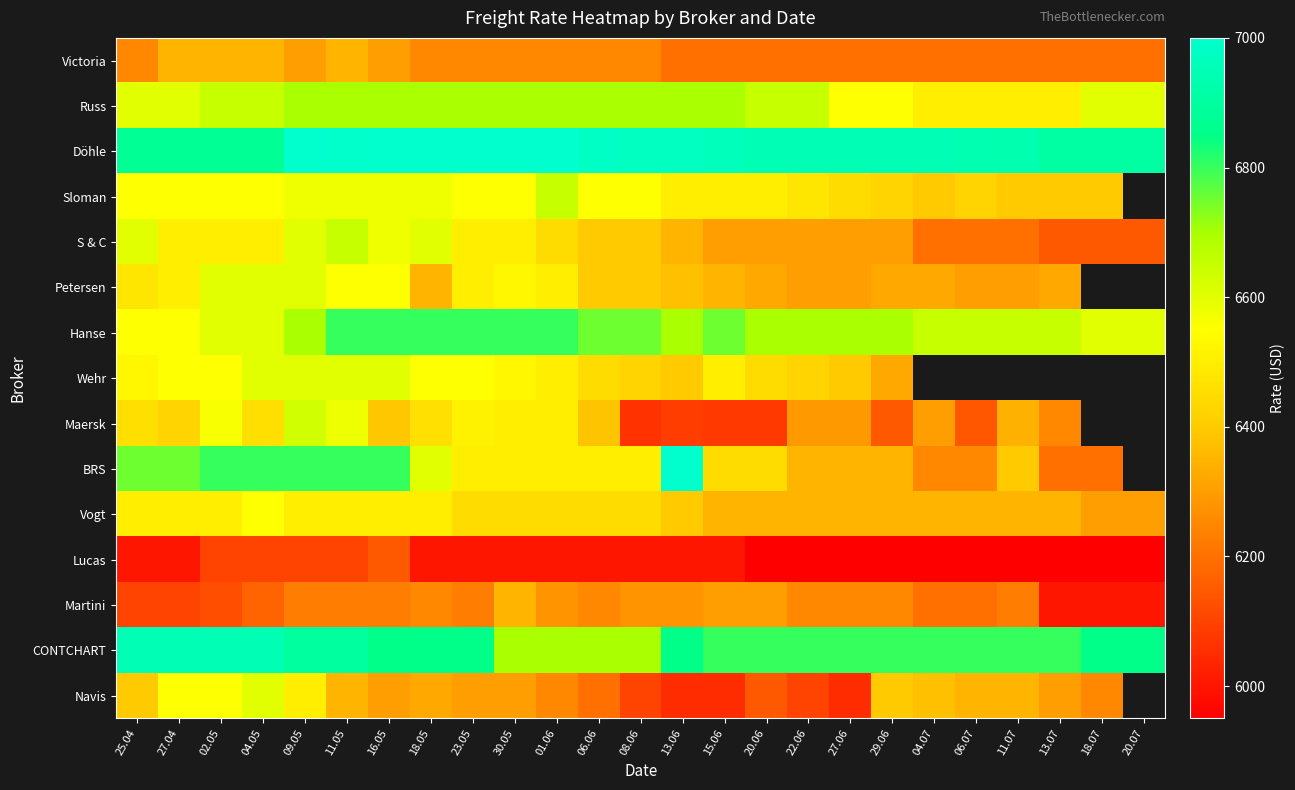

How many series are shown in this chart?

15